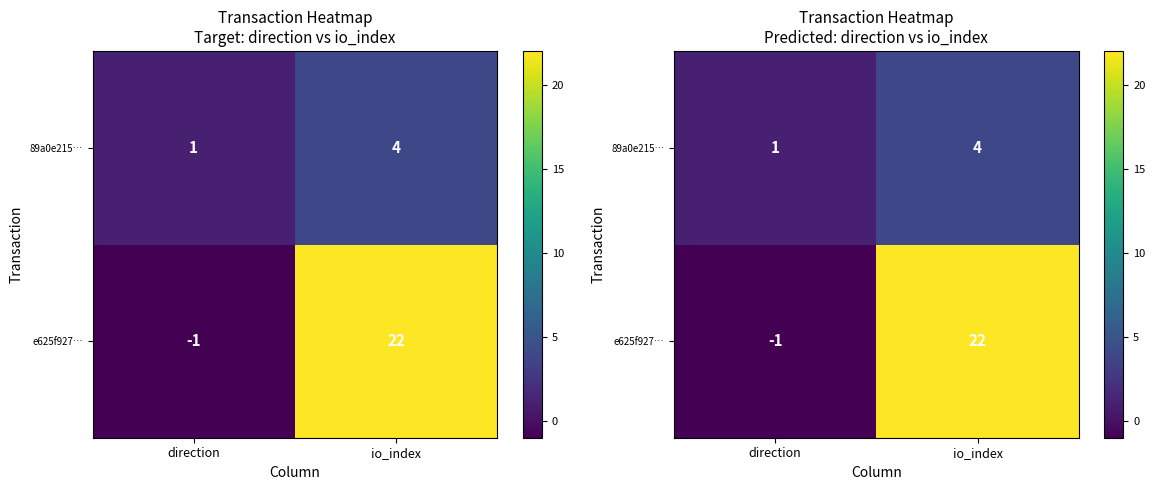

Count the number of categories in the chart.

2